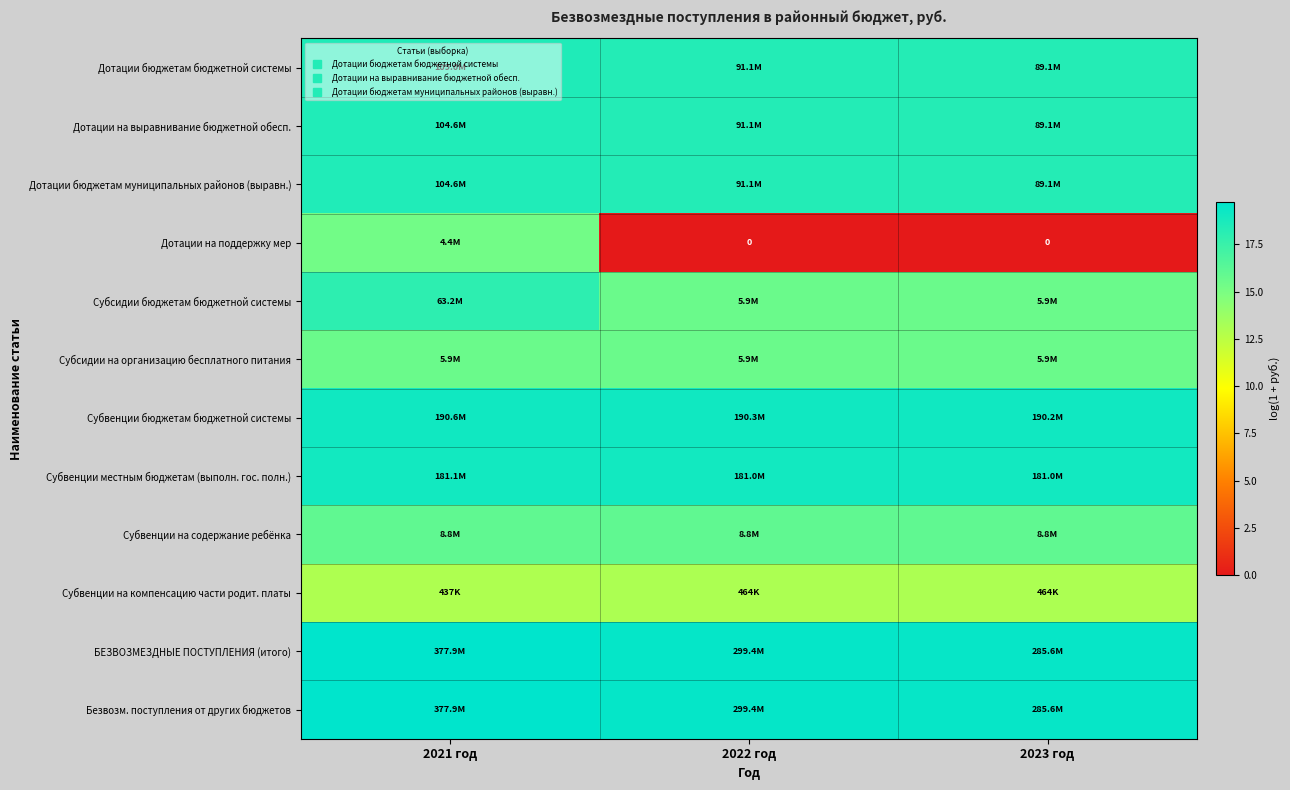

Which series has the largest total across all categories?

БЕЗВОЗМЕЗДНЫЕ ПОСТУПЛЕНИЯ (итого)